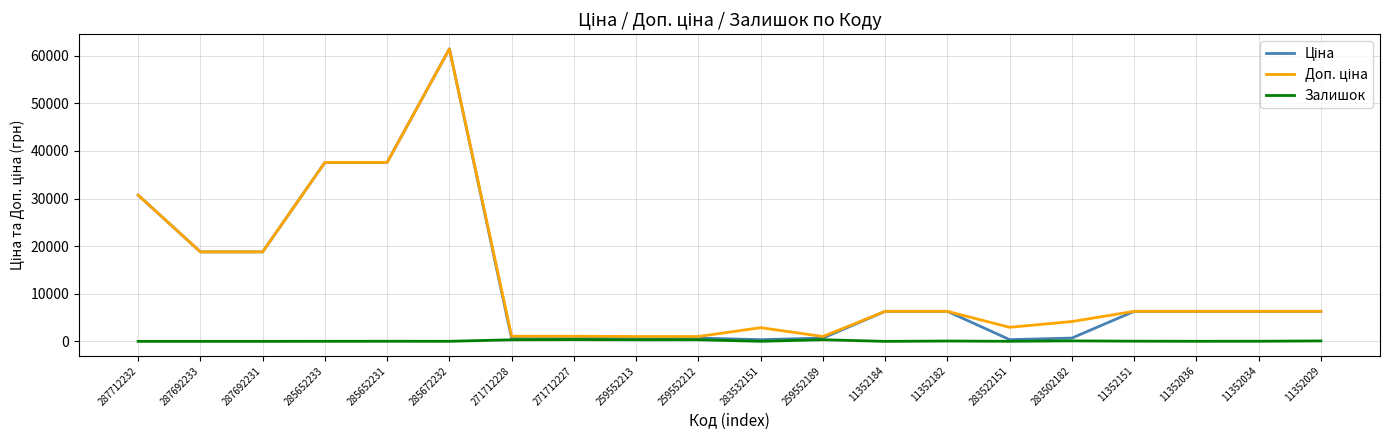

What is the maximum value shown in the chart?

61434.3